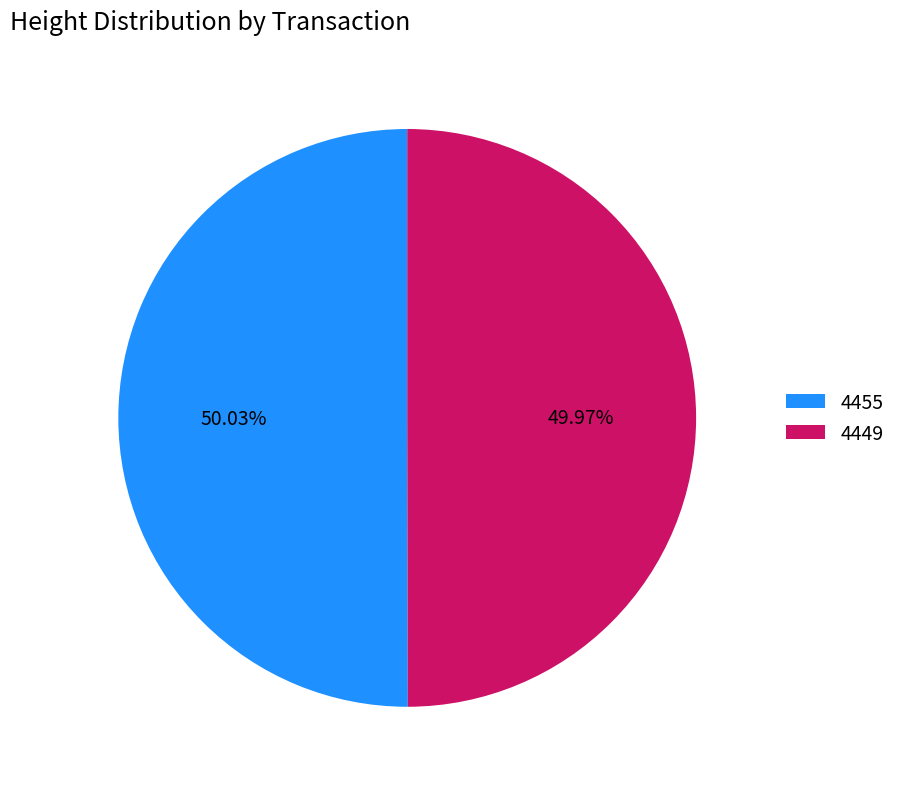

What percentage do 4449 and 4455 together represent?

100.0%